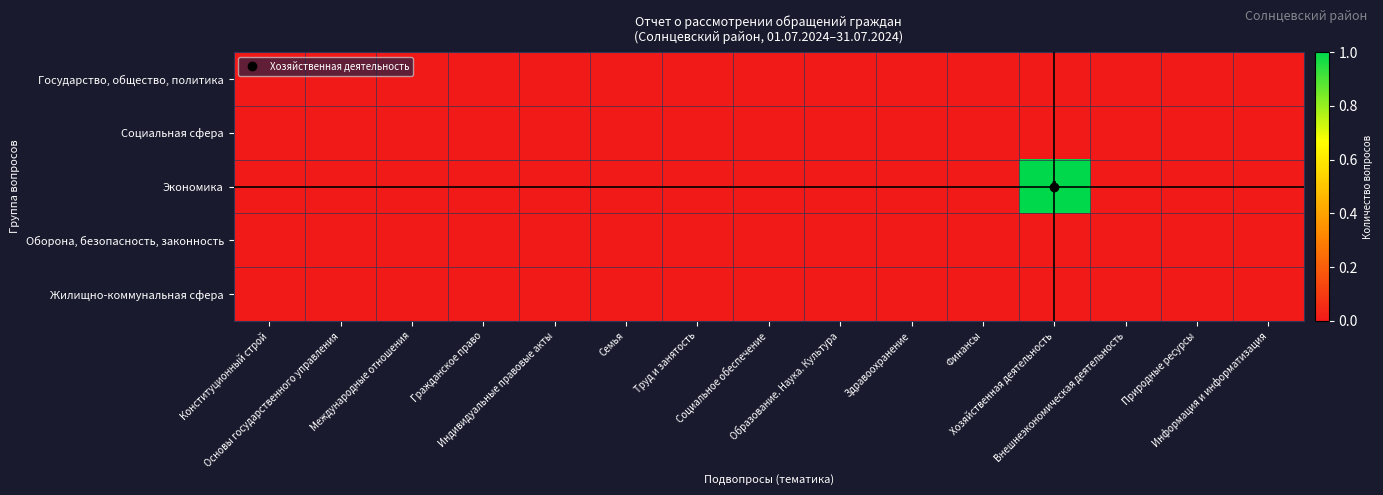

Between Природные ресурсы and Информация и информатизация, which series saw the biggest shift?

Государство, общество, политика